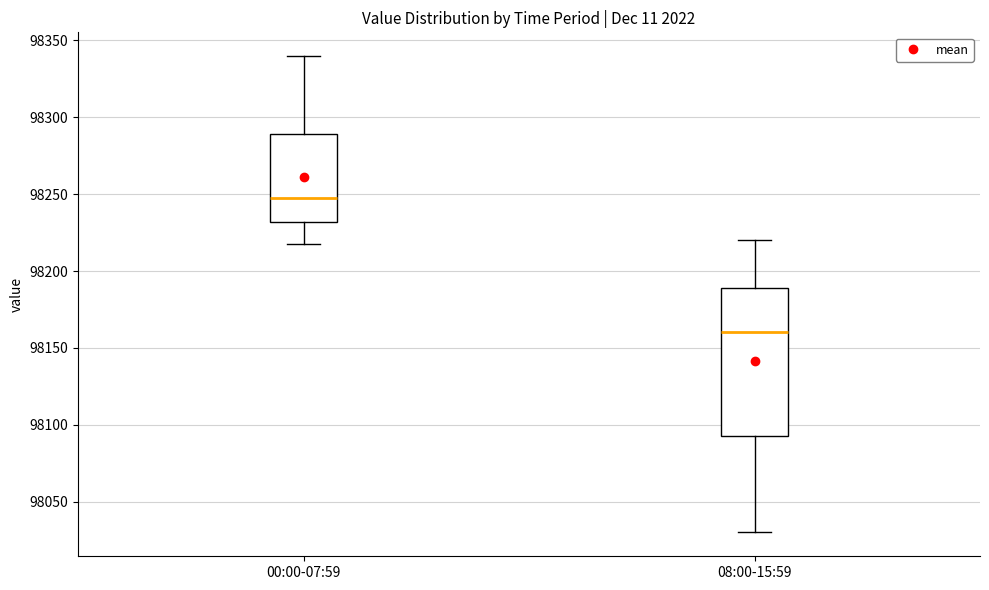

Which box has the highest median line?

00:00-07:59